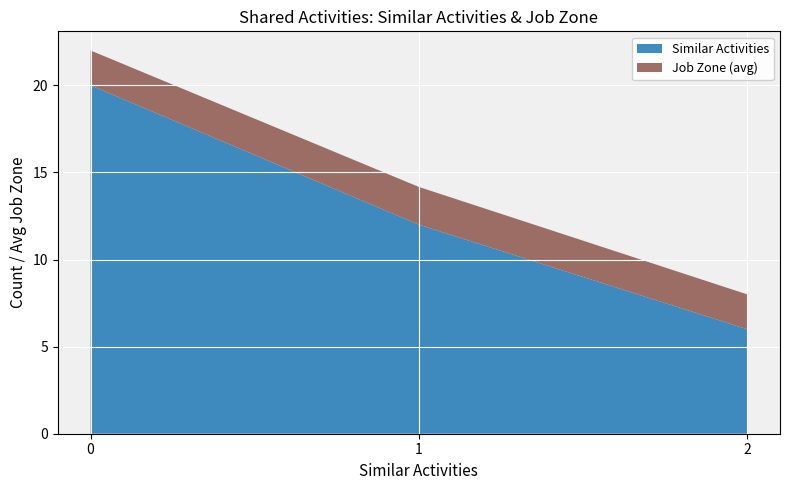

What is the difference between the maximum and minimum values in the Similar Activities series?

14.0